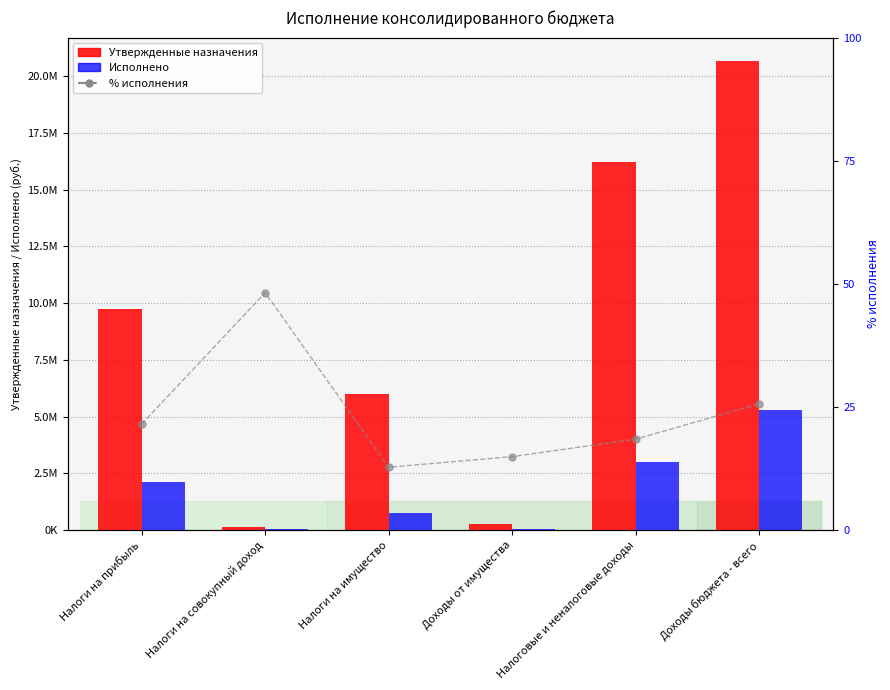

What is the sum of all Исполнено values?

11271088.3